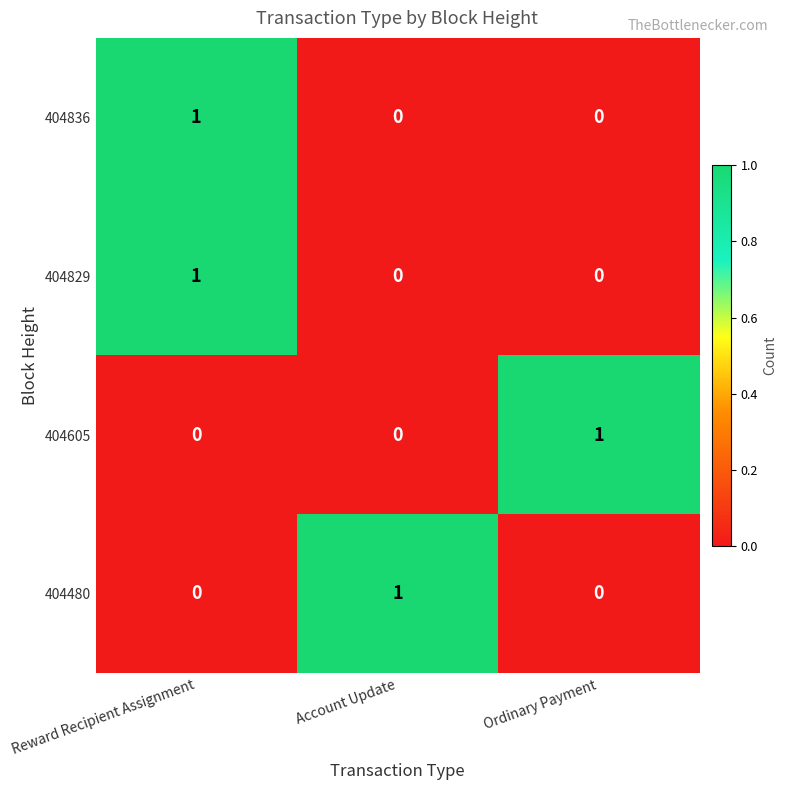

At which category is the sum across all series the highest?

Reward Recipient Assignment